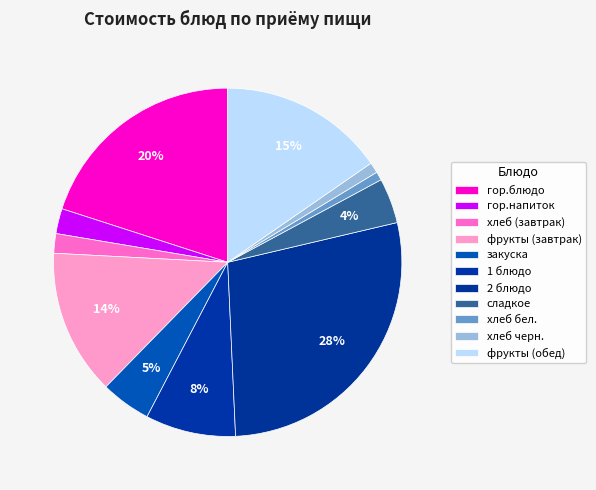

The закуска slice represents 11% of the pie. True or false?

False